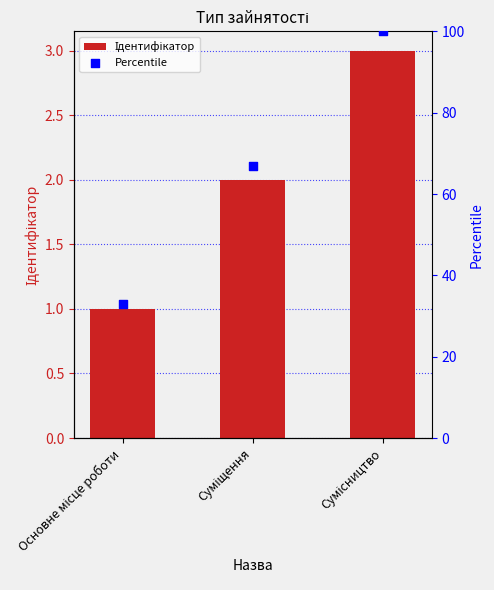

At how many categories does at least one series exceed 98?

1